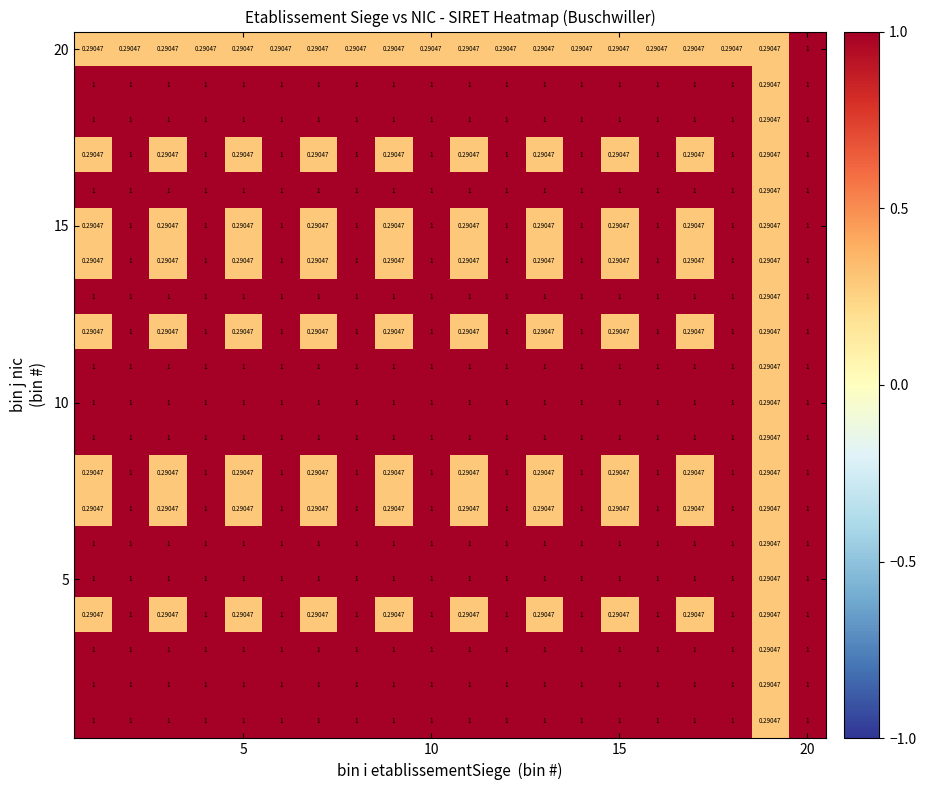

How many distinct data groups are displayed?

20